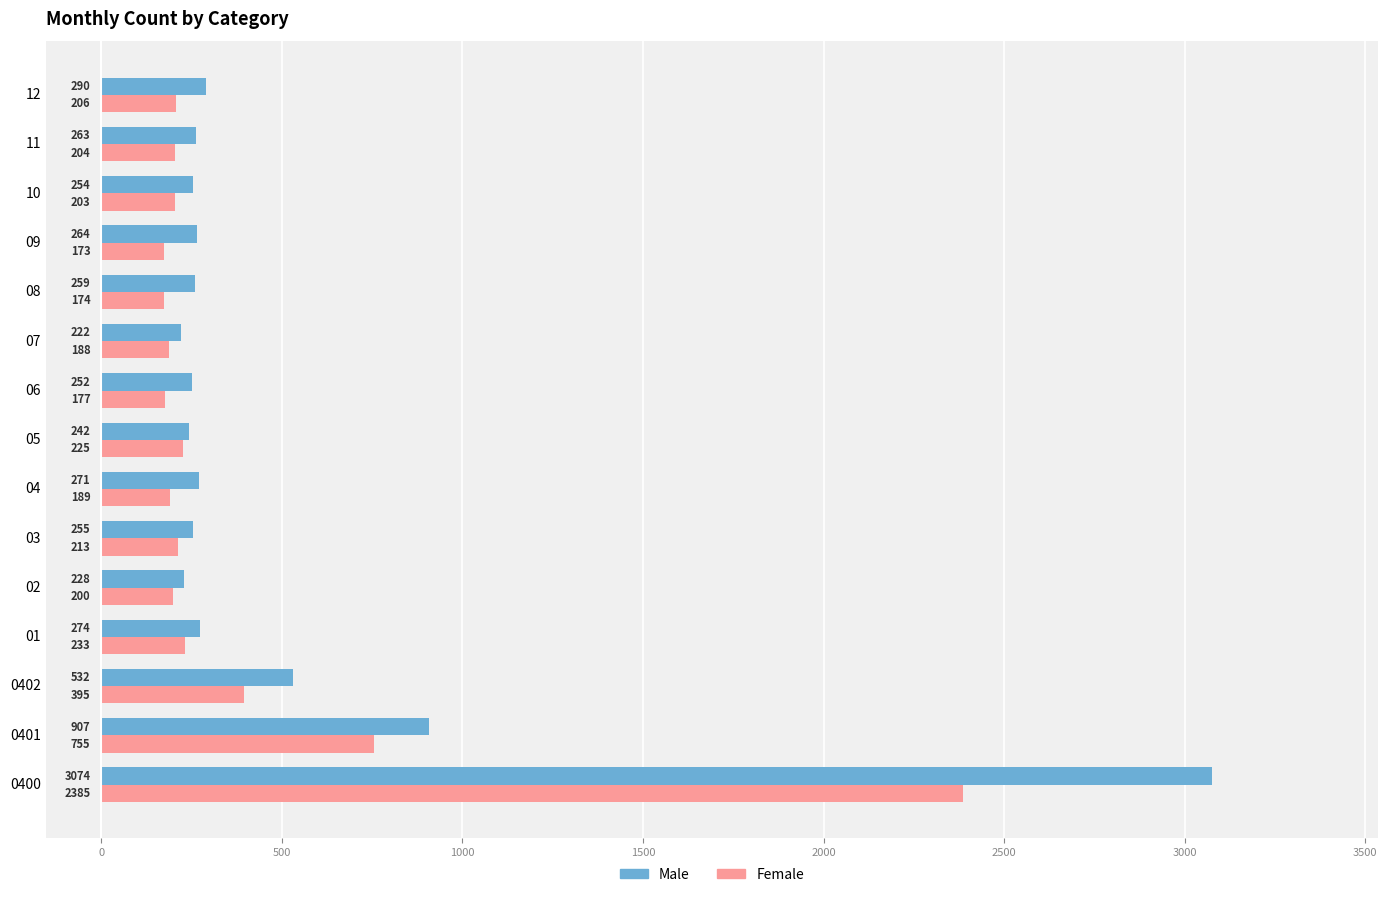

What is the average value of the Female series?

395